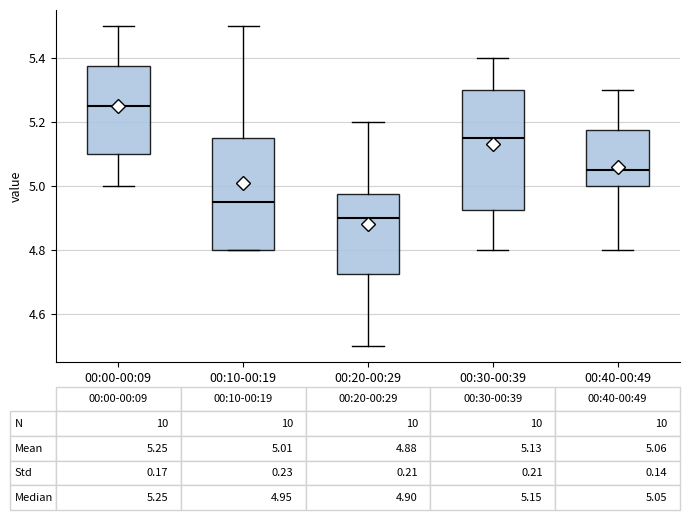

Which box's median line is the highest?

00:00-00:09